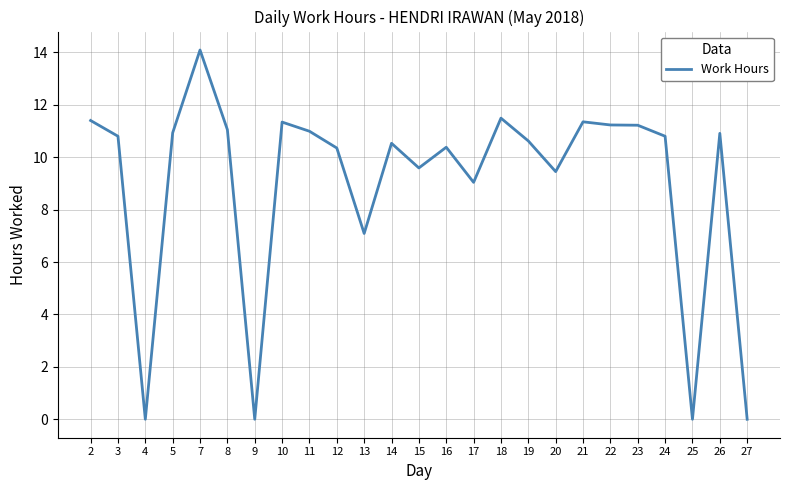

Where does the data first go above 10?

2